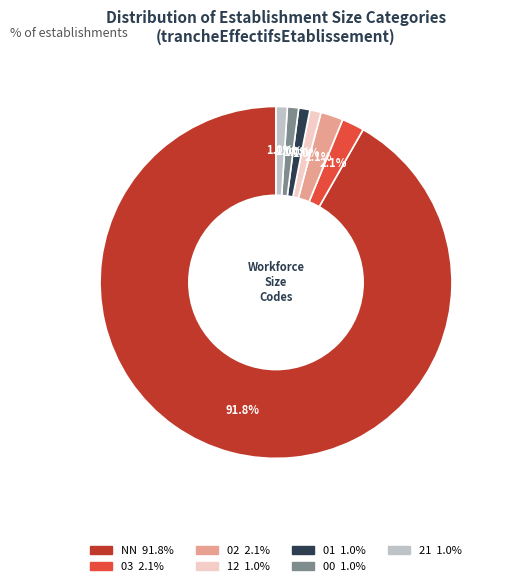

How many slices are in this pie chart?

7